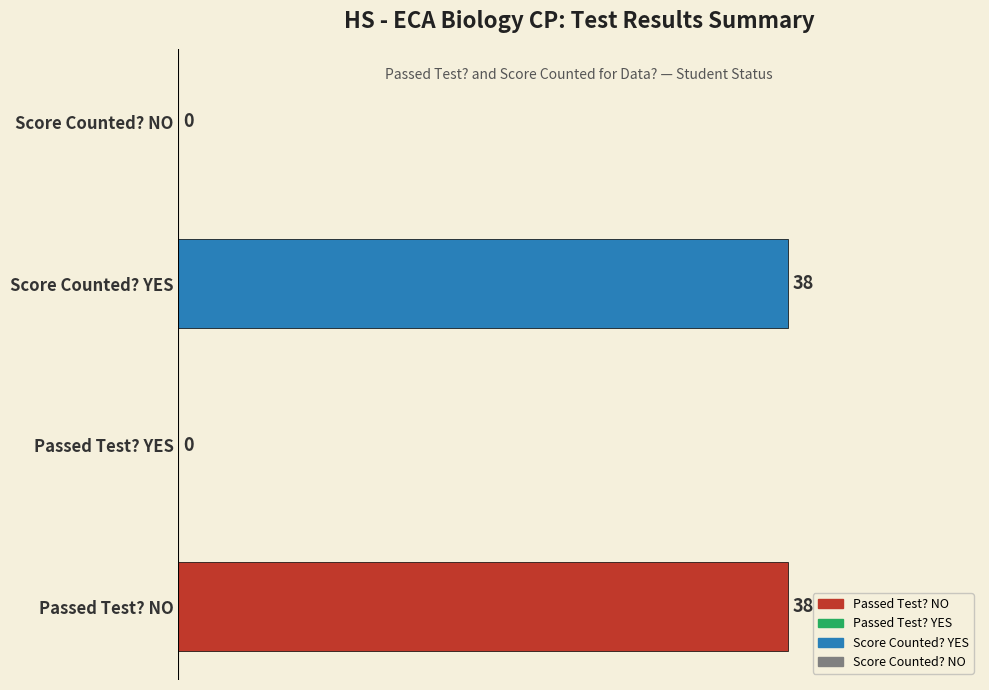

What value does the data have at Score Counted? YES?

38